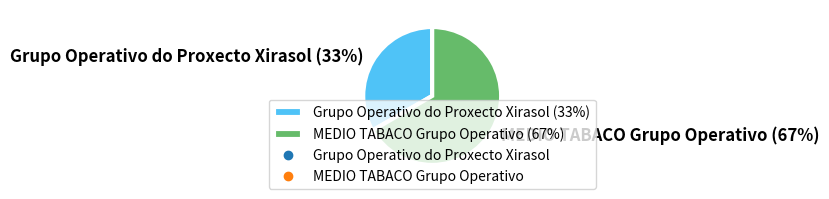

Count the number of slices in the pie.

2